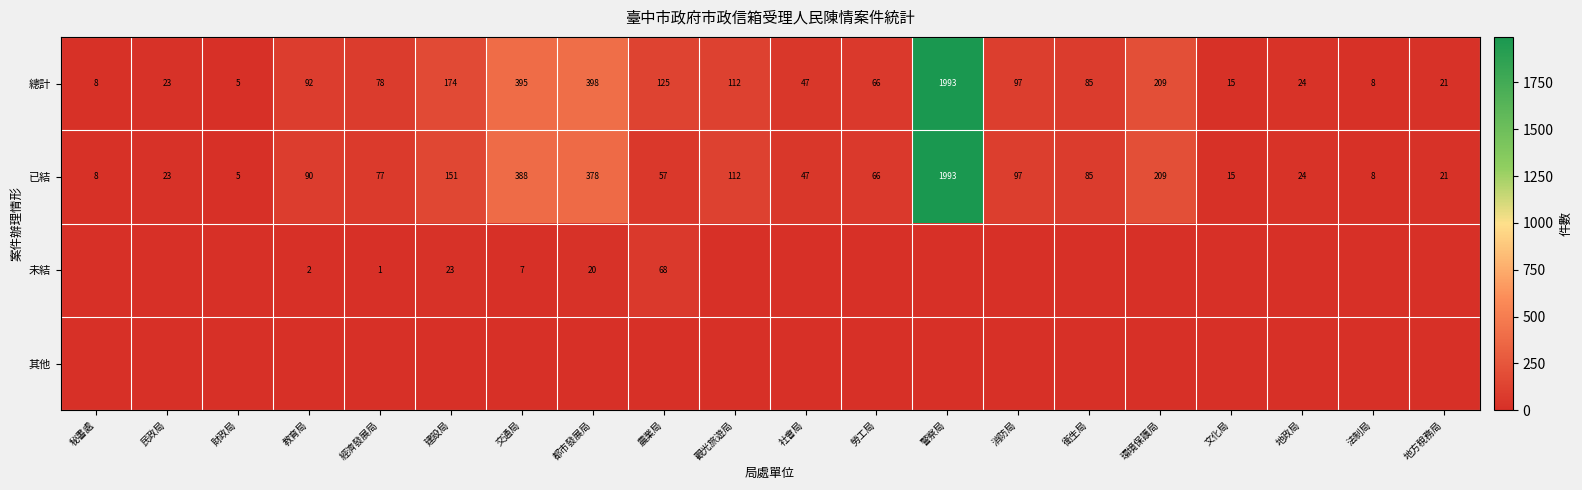

Read the 已結 value at 環境保護局, to the nearest 100.

200